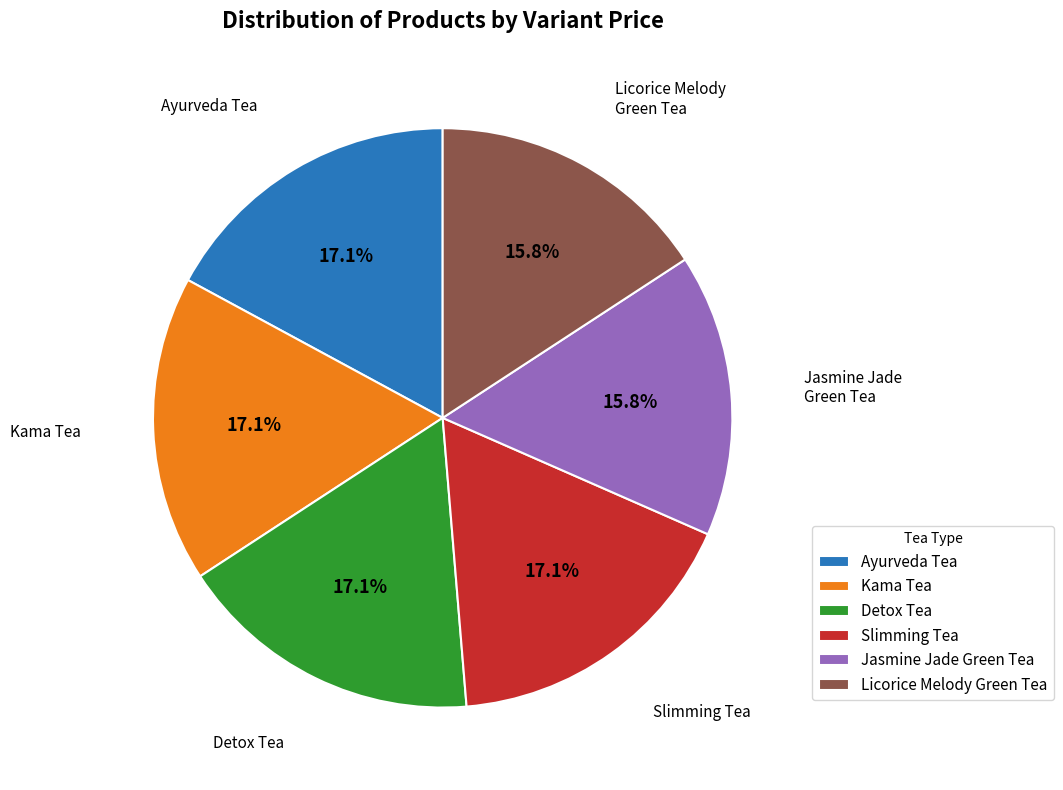

What percentage is NOT represented by Licorice Melody Green Tea?

84.2%